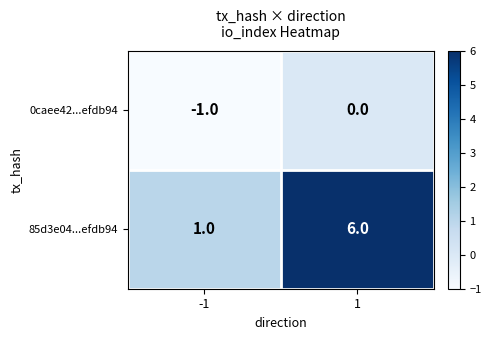

What is the smallest value displayed?

-1